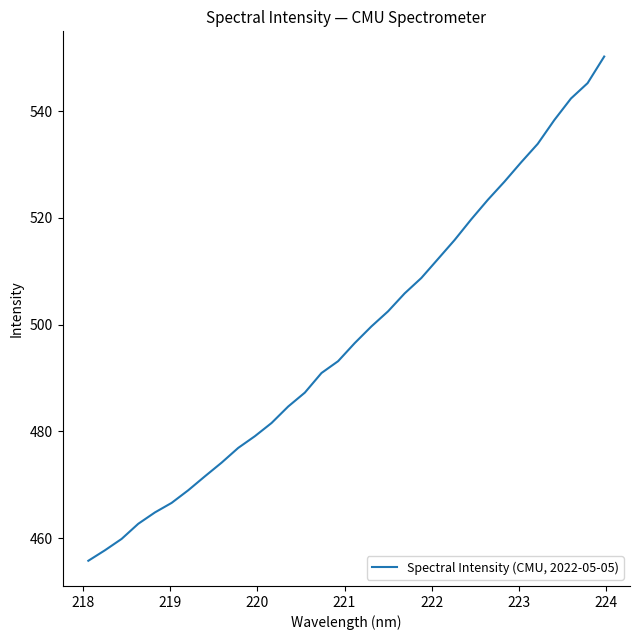

Is this an area chart (filled region under the line)?

No